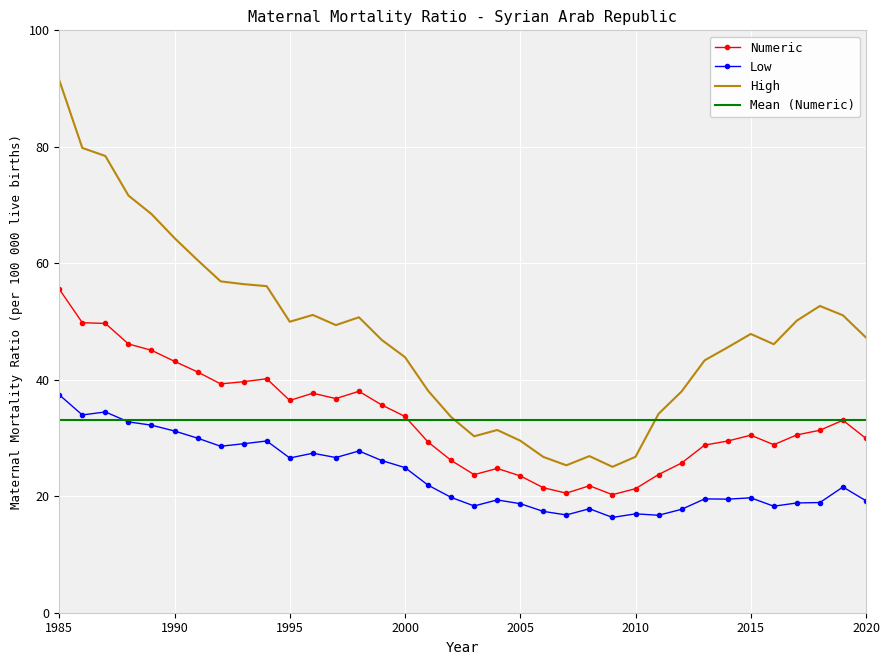

What is the sum of all Numeric values?

1192.8